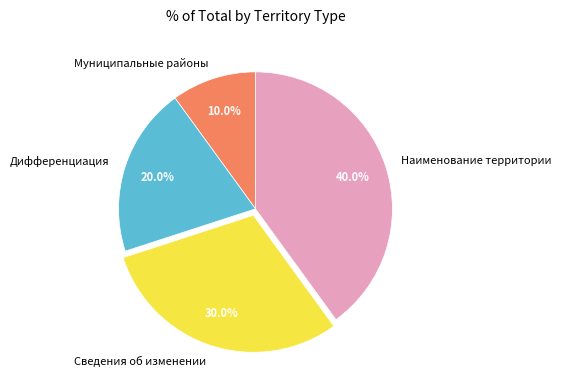

What is the ratio of the value at Муниципальные районы to the value at Сведения об изменении?

0.3